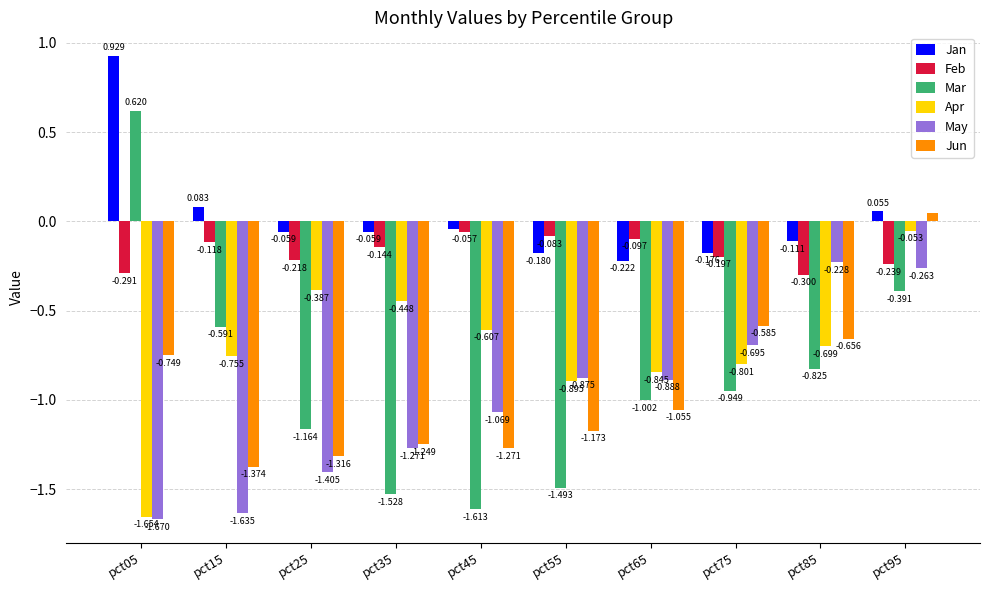

List the series in order of their peak value, lowest first.

May, Feb, Apr, Jun, Mar, Jan